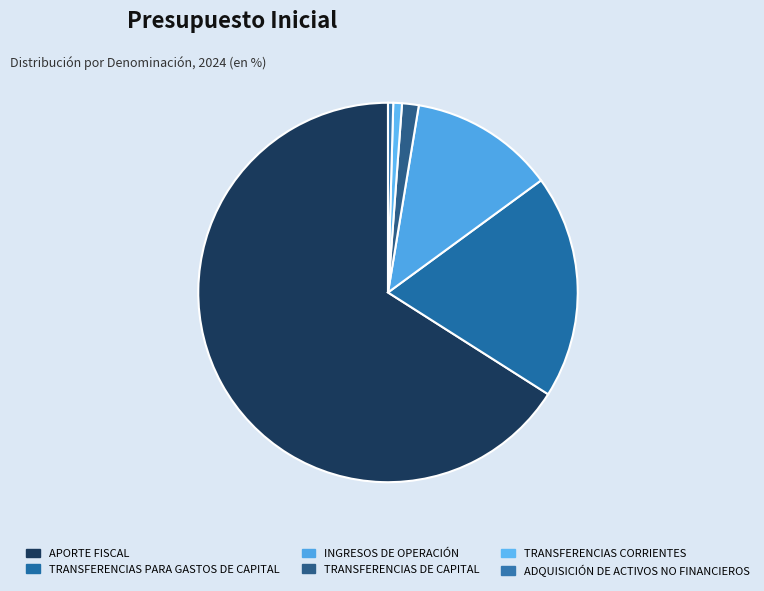

True or false: INGRESOS DE OPERACIÓN accounts for 12% of the total.

True